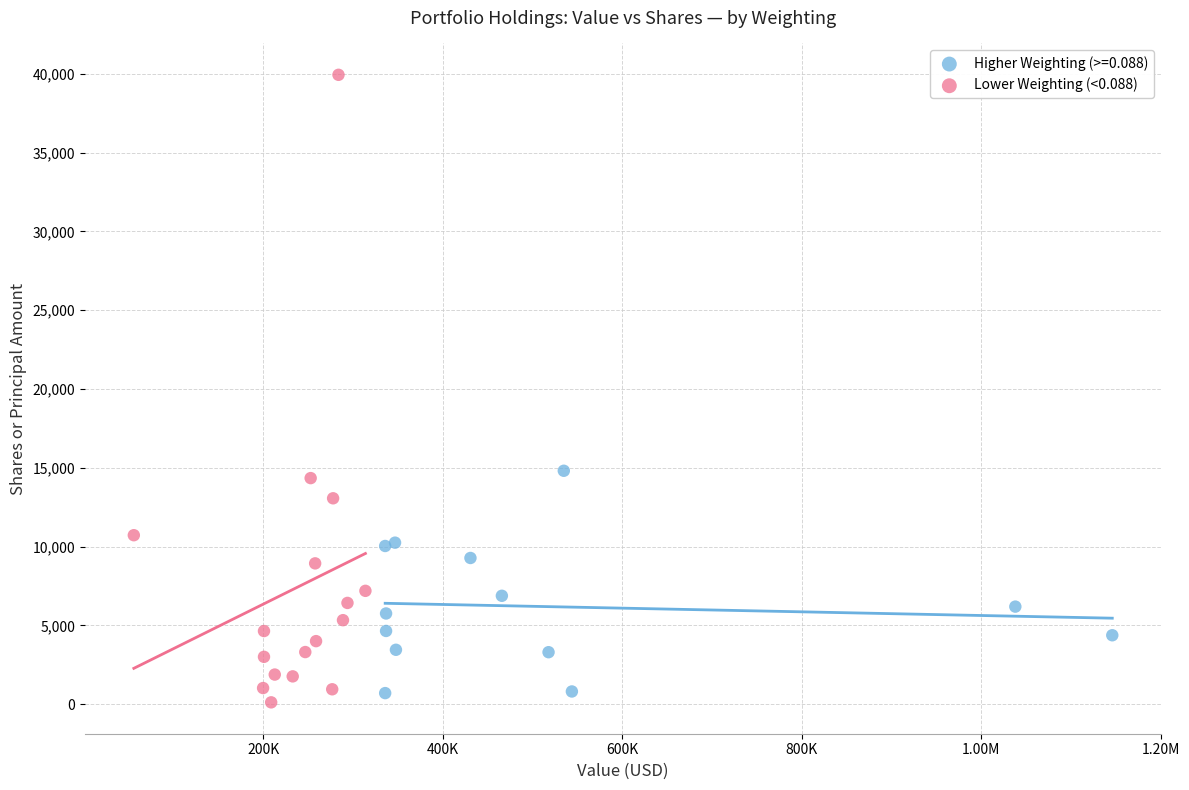

Which series contains the highest Y value?

Lower Weighting (<0.088)